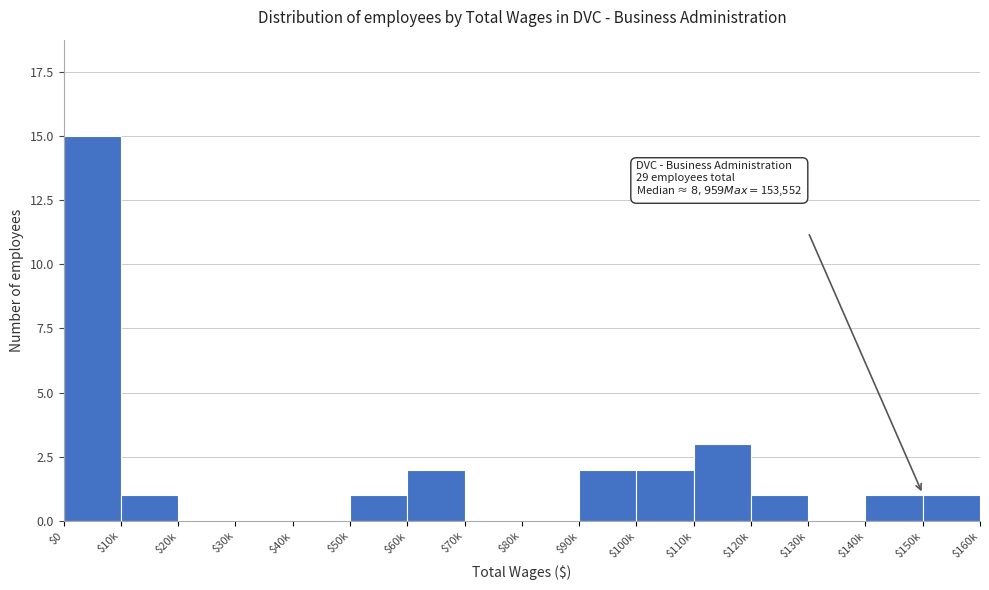

At which category does the chart reach its peak across all series?

$0